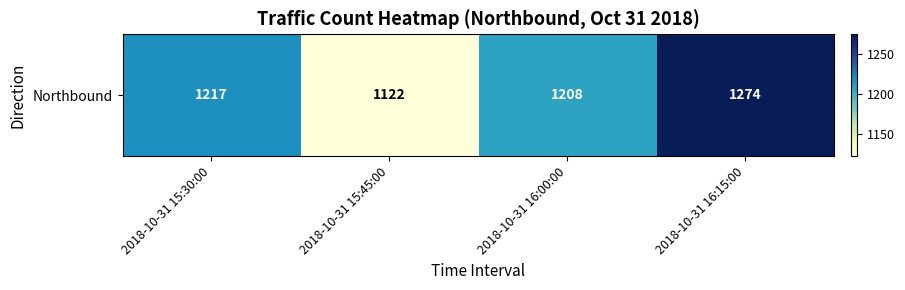

Rank the categories by value from lowest to highest.

2018-10-31 15:45:00, 2018-10-31 16:00:00, 2018-10-31 15:30:00, 2018-10-31 16:15:00